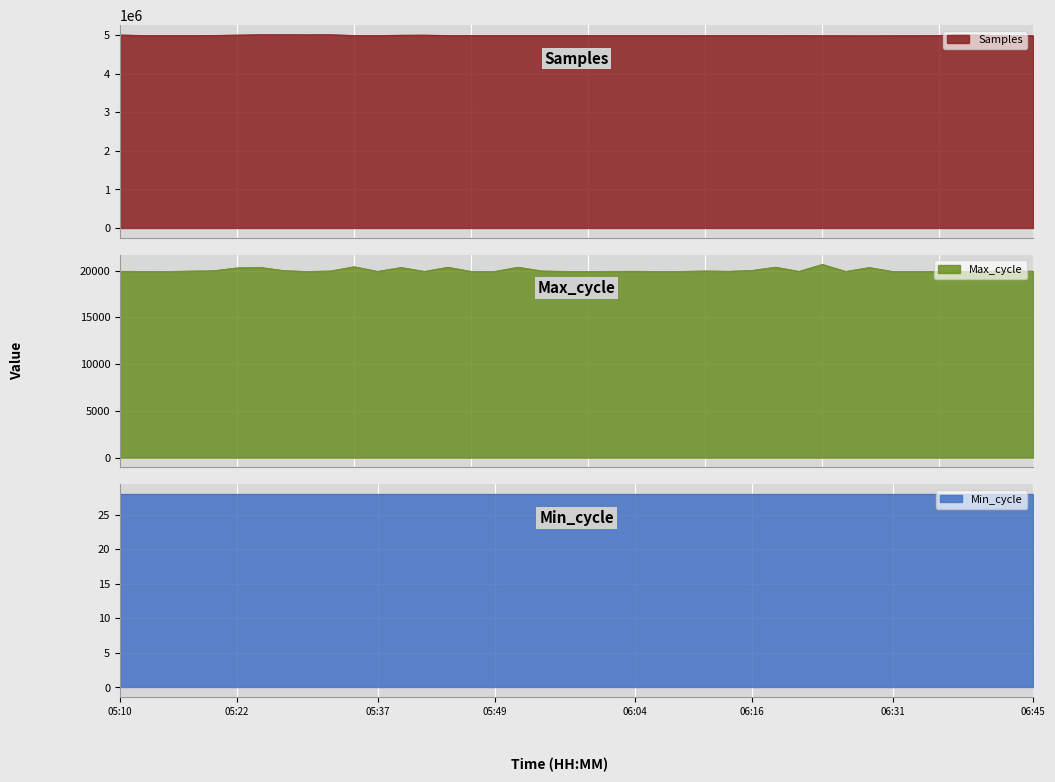

Does the chart display data point markers on the line(s)?

No